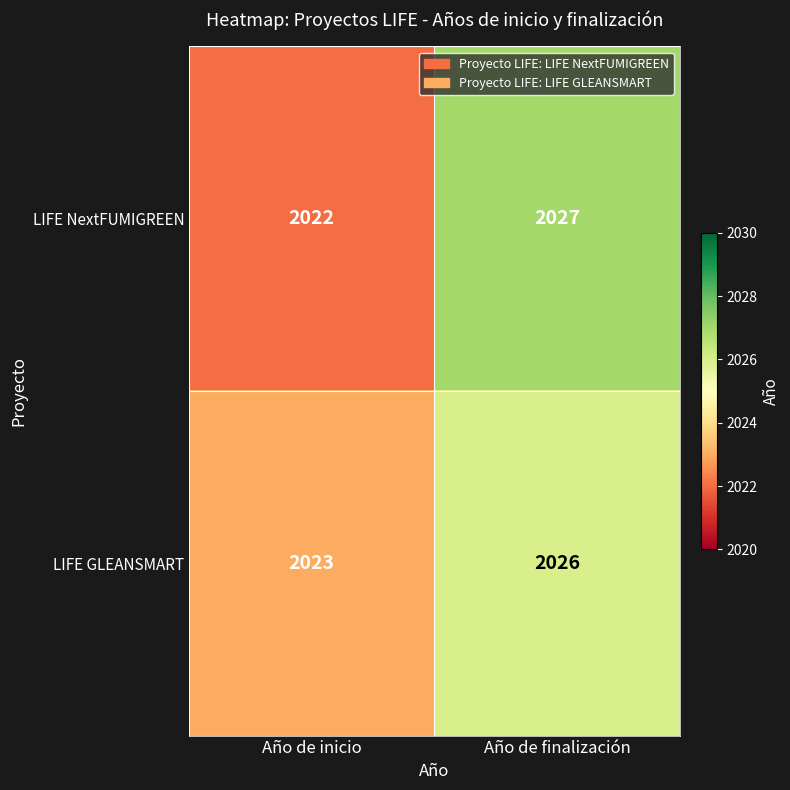

Which series changed the most between Año de inicio and Año de finalización?

LIFE NextFUMIGREEN